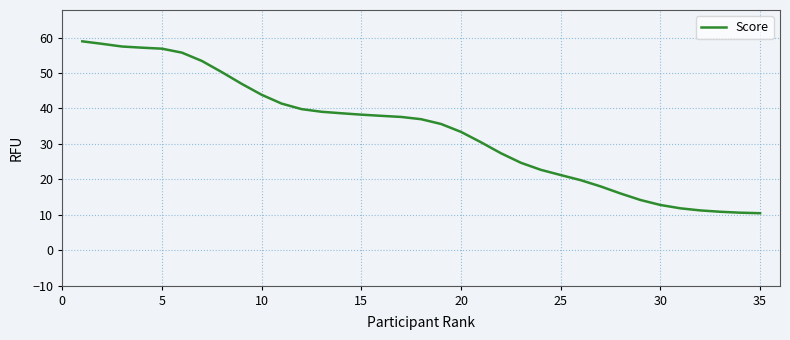

What is the minimum value shown in the chart?

10.4